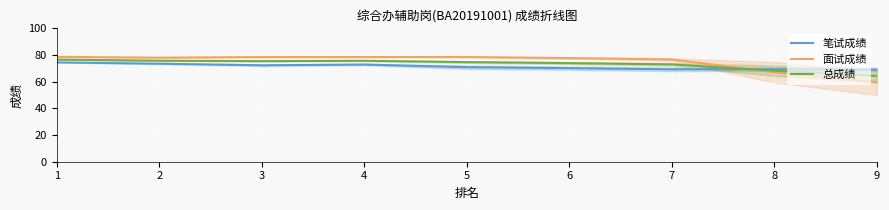

Reading left to right, list all the values displayed in this chart.

笔试成绩: 1=74.5	2=73.5	3=72.3	4=72.9	5=70.9	6=70.2	7=69.3	8=69.4	9=69.1
面试成绩: 1=78.7	2=78.0	3=78.5	4=78.5	5=78.5	6=77.7	7=76.7	8=67.1	9=59.6
总成绩: 1=76.6	2=75.8	3=75.4	4=75.7	5=74.7	6=74.0	7=73.0	8=68.2	9=64.3